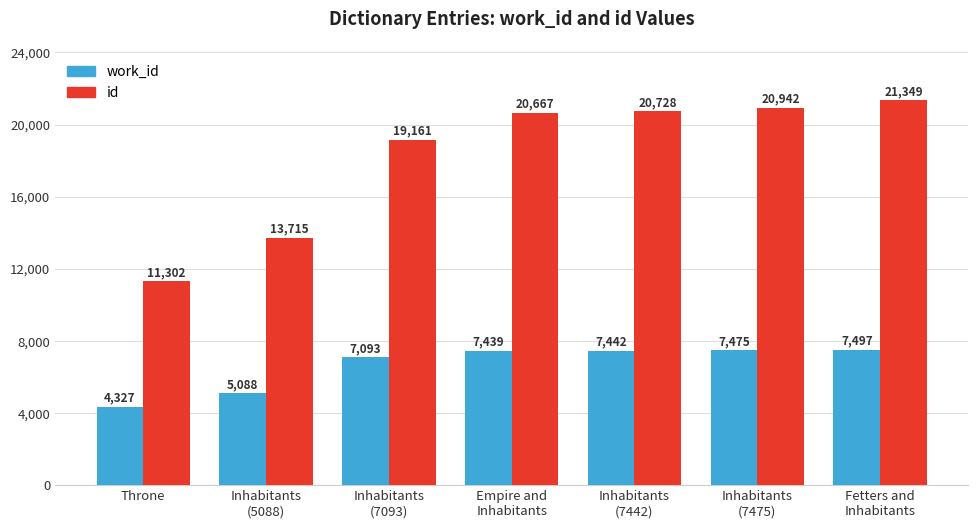

Reading left to right, list all the values displayed in this chart.

work_id: 4327	5088	7093	7439	7442	7475	7497
id: 11302	13715	19161	20667	20728	20942	21349